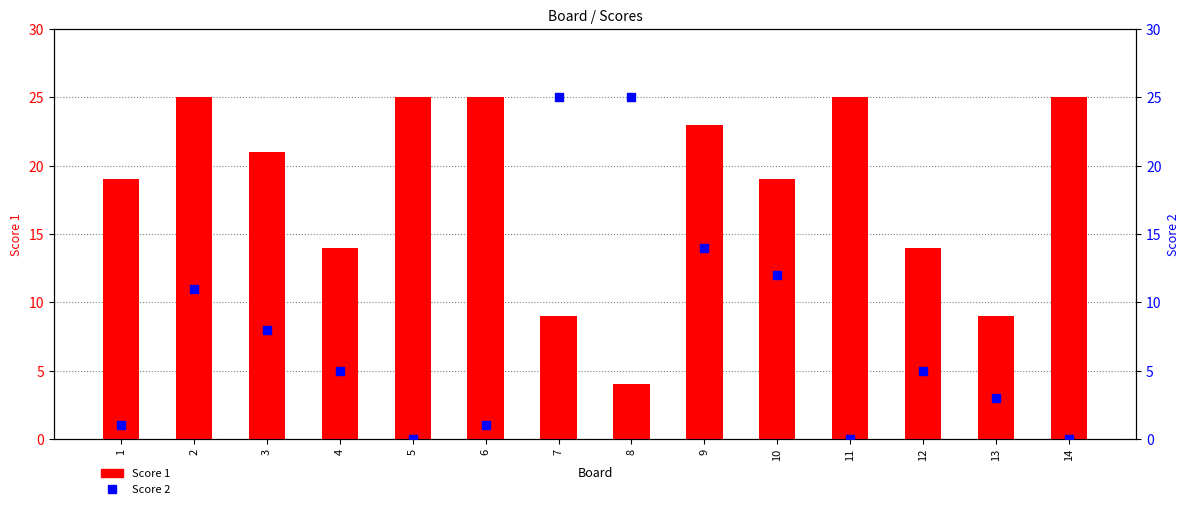

Which series contains the lowest Y value?

Score 2